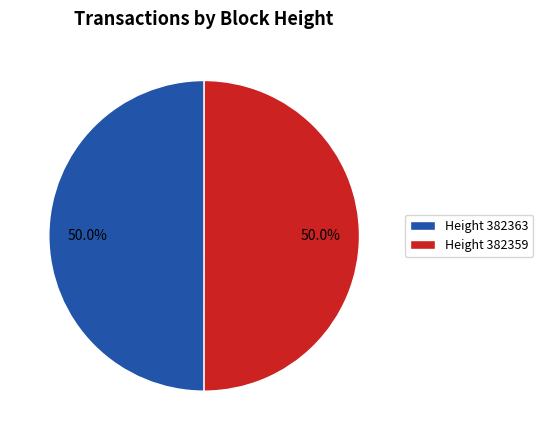

Approximately how many times larger is the value at Height 382363 compared to Height 382359?

1.0